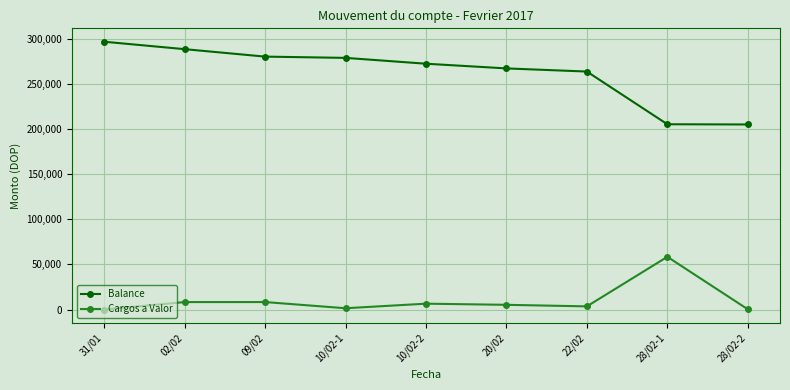

Rank the series at 10/02-1 from highest to lowest value.

Balance, Cargos a Valor